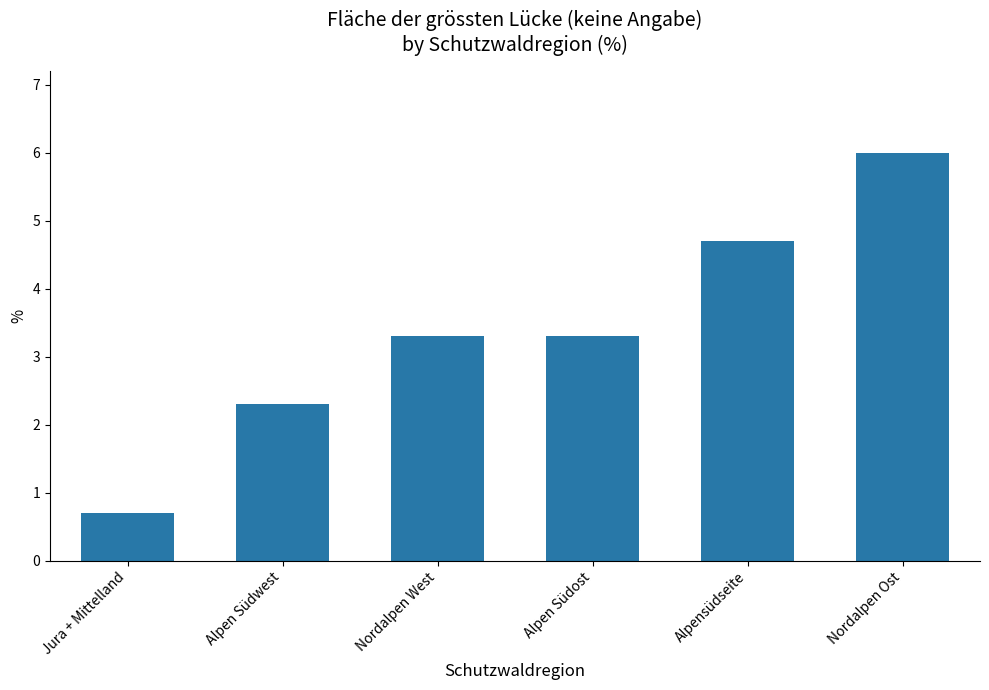

What is the sum of the values at Alpen Südost and Jura + Mittelland?

4.0